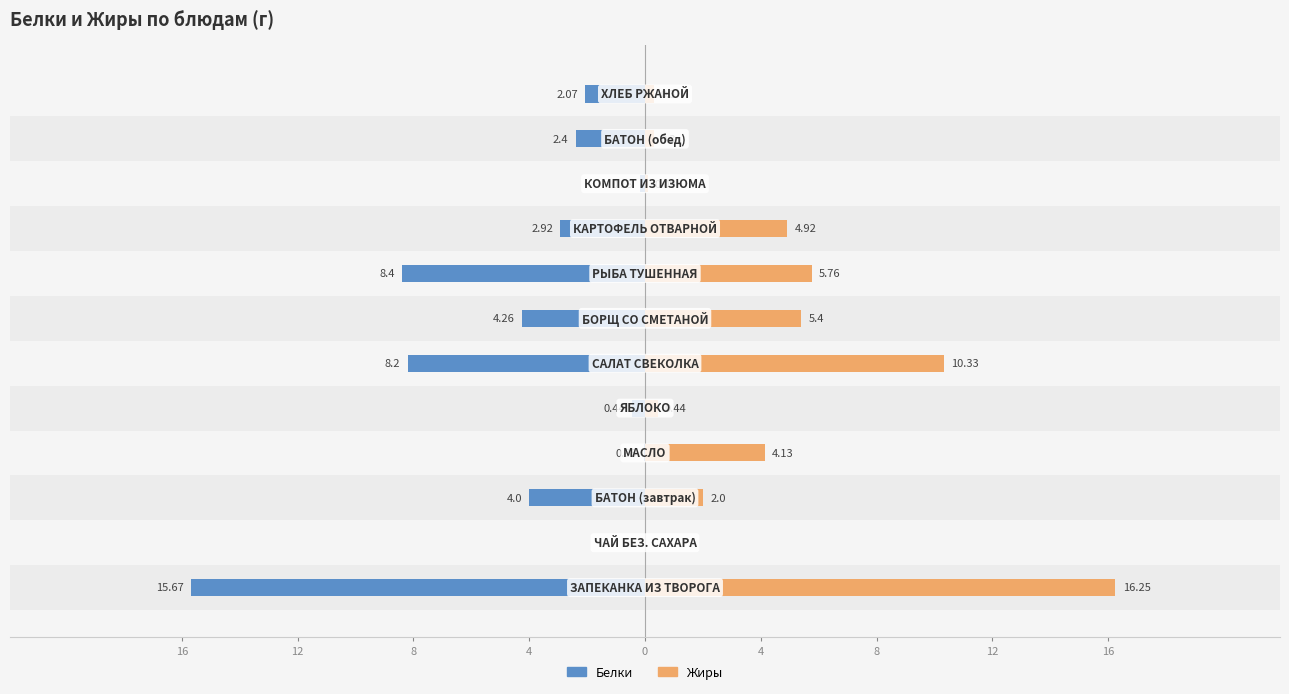

The Белки series shows -10.6 at 0. True or false?

False